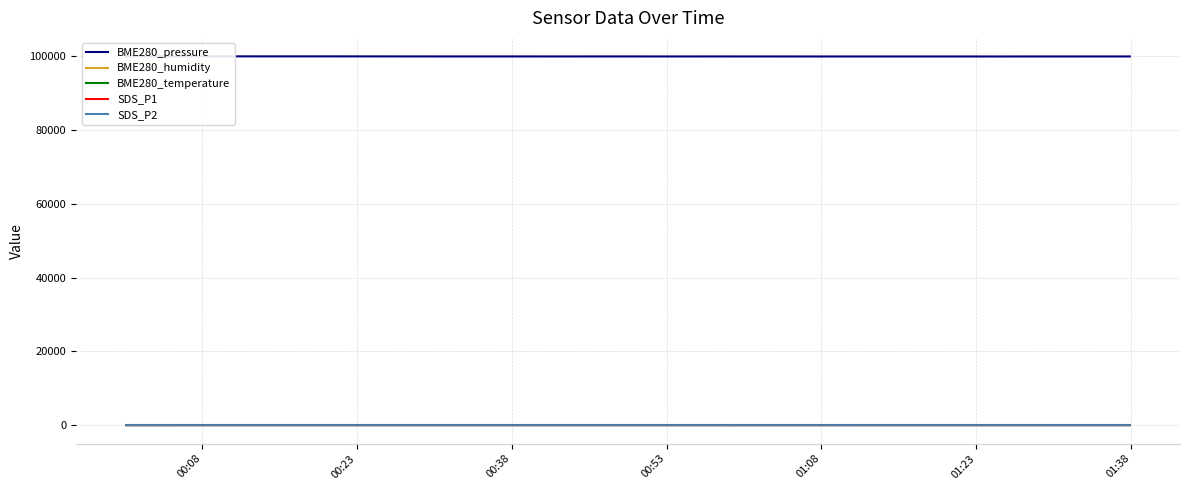

True or false: SDS_P1 and BME280_pressure cross at least once.

False